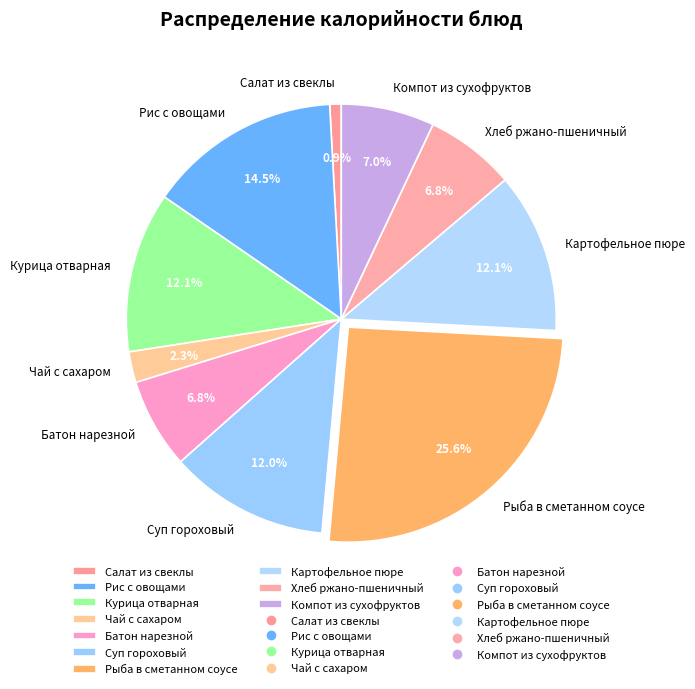

To the nearest percent, what percentage of the pie is Суп гороховый?

12%